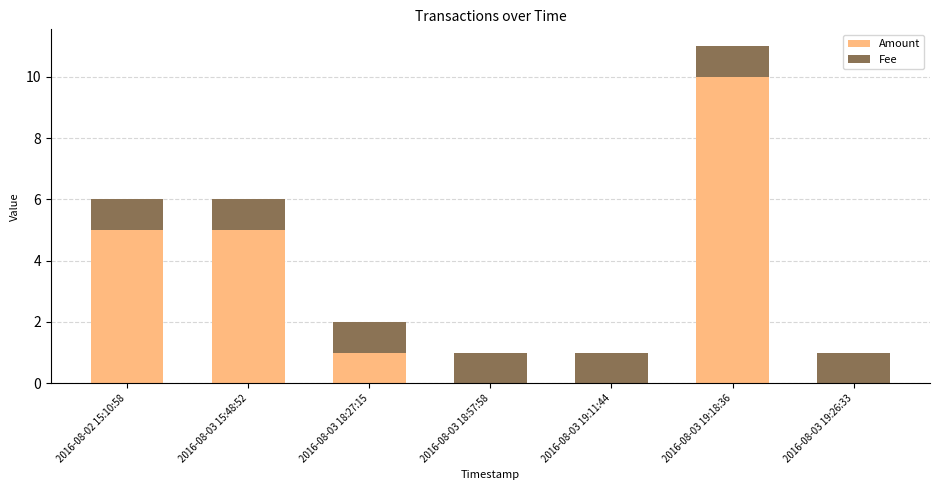

At which category is the sum across all series the highest?

2016-08-03 19:18:36